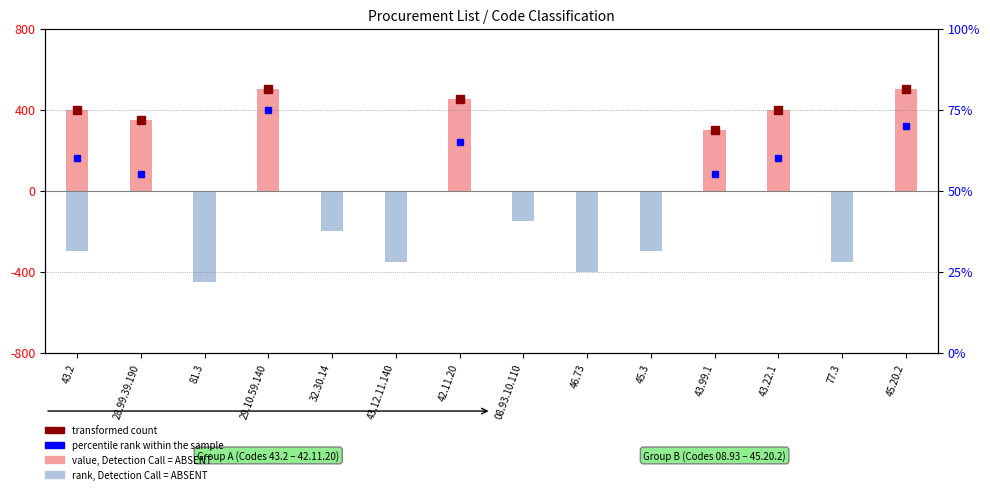

What is the sum of the value, Detection Call = ABSENT values at 29.10.59.140 and 43.2?

900